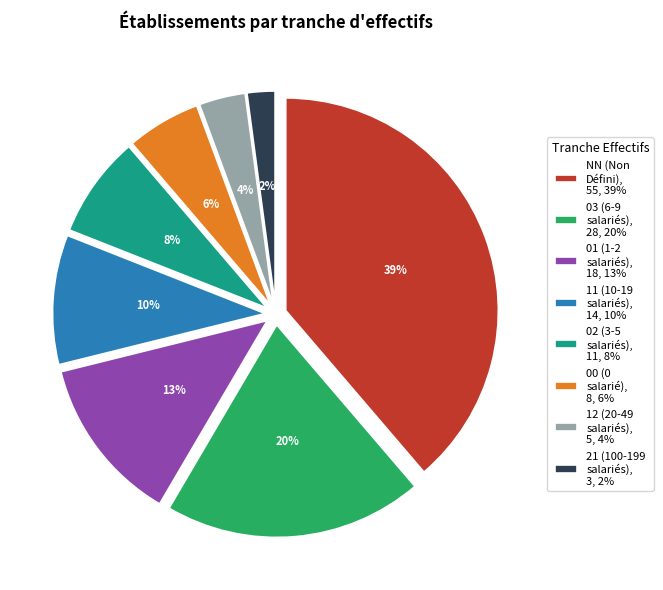

To the nearest percent, what portion does 02 represent?

8%